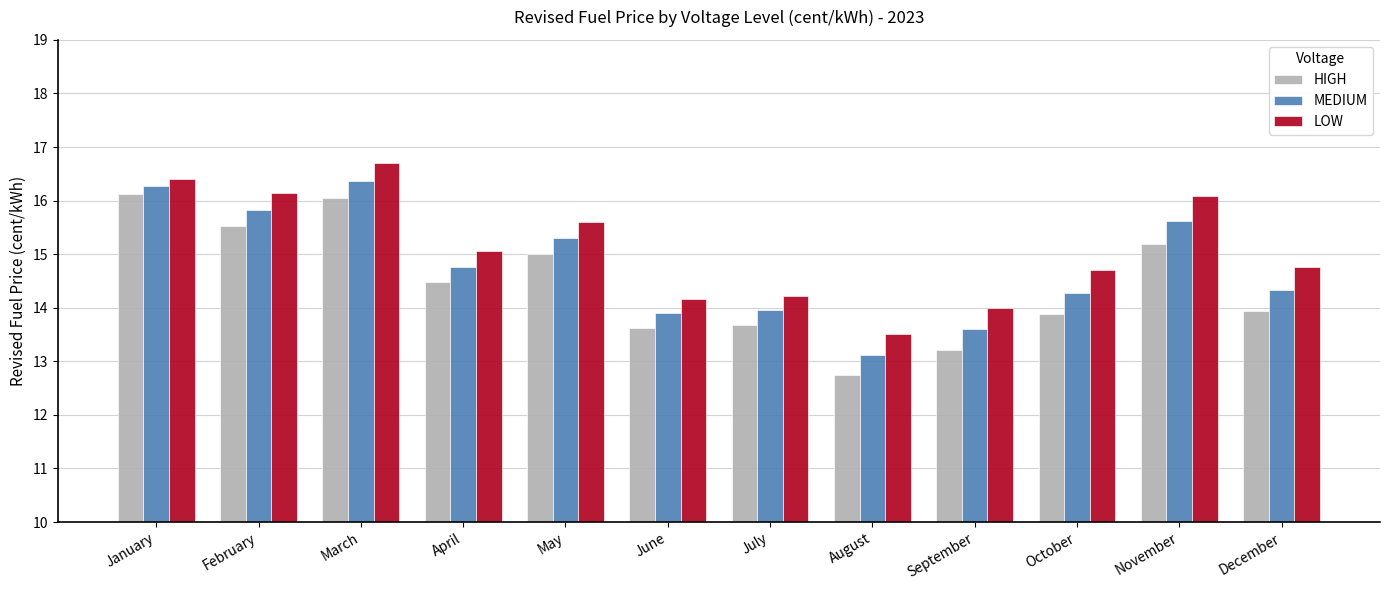

At how many categories does at least one series exceed 13?

12